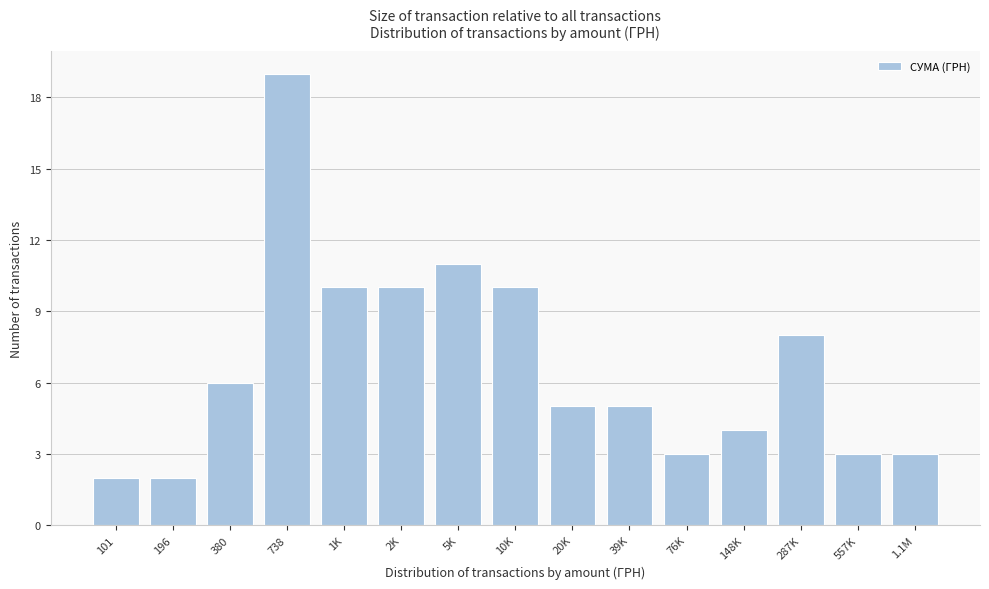

Reading left to right, transcribe all the data shown in this chart.

2	2	6	19	10	10	11	10	5	5	3	4	8	3	3